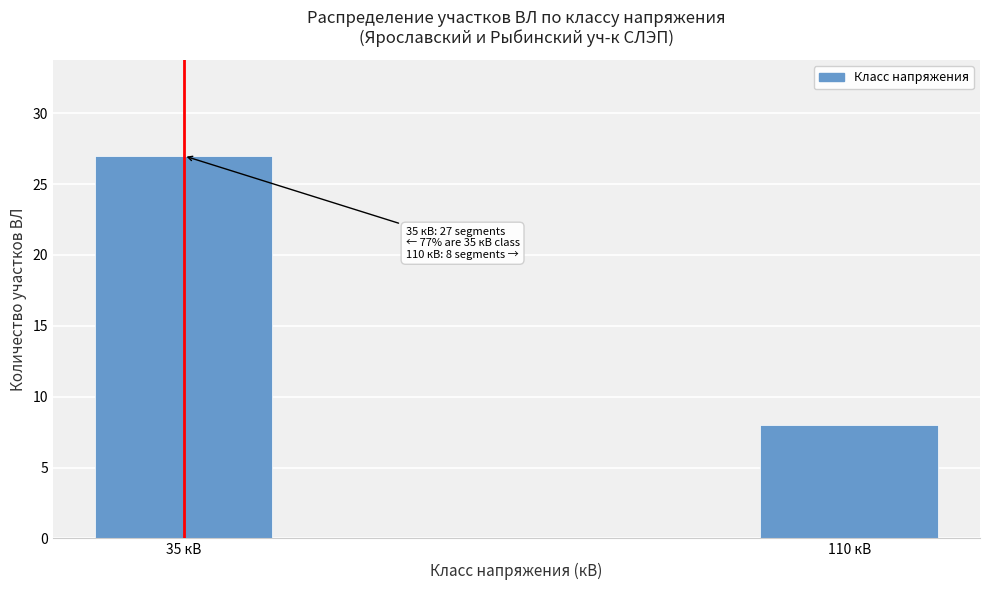

Reading left to right, what are all the values shown in this chart?

27	8